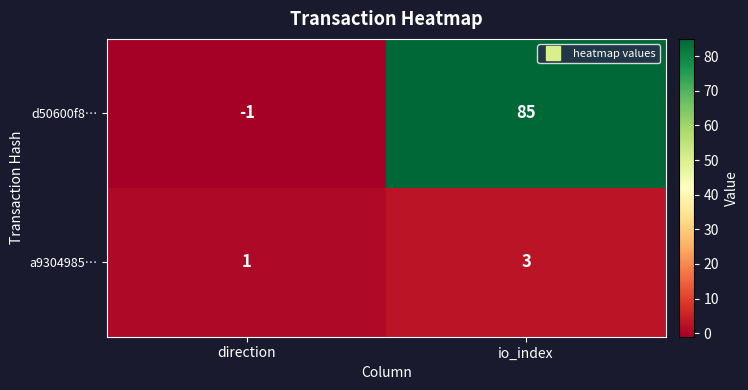

Is it true that a9304985… equals 3 at io_index?

True